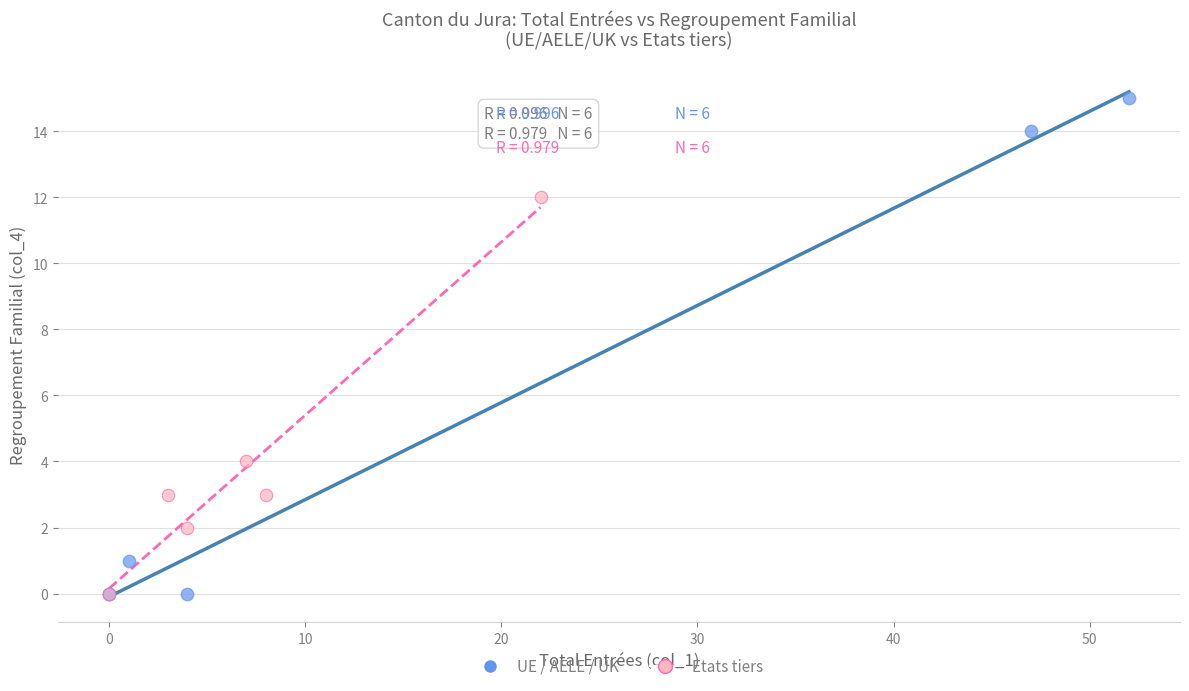

Which series has the largest Y range (max minus min)?

UE / AELE / UK